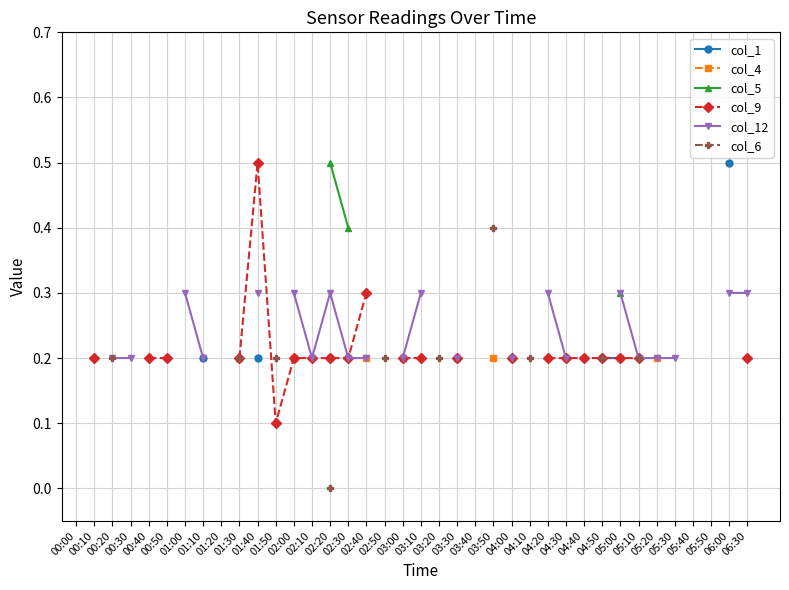

True or false: col_6 has more than 2 points higher than both neighbors.

False